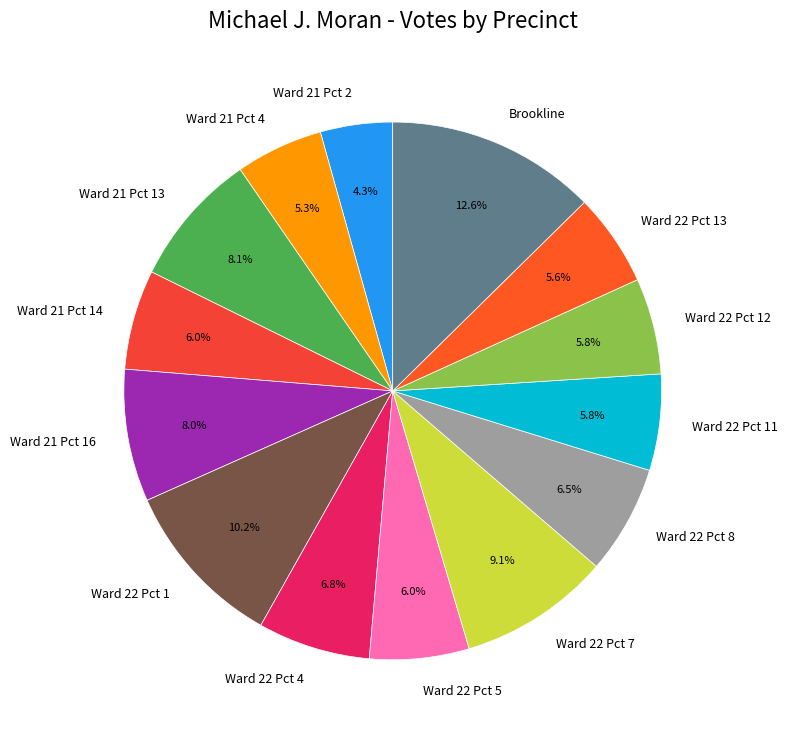

Does any single category account for the majority?

No